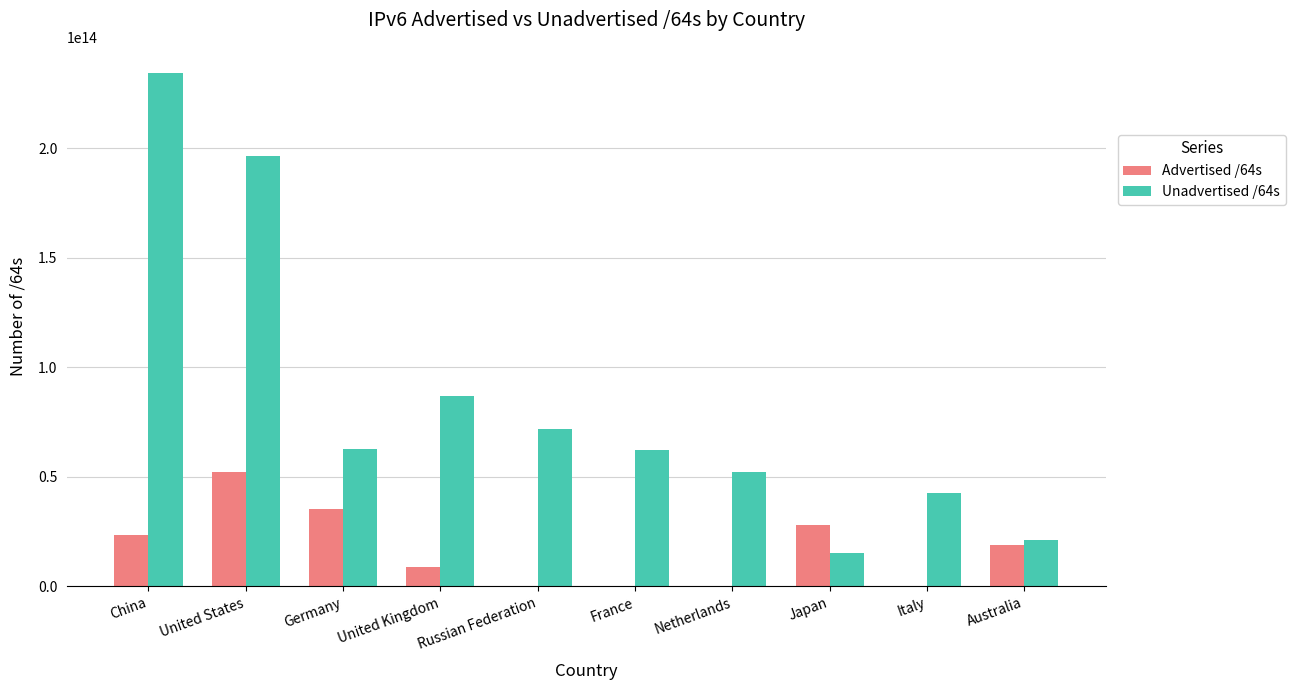

True or false: Advertised /64s has a value of 81621221376 at Italy.

True